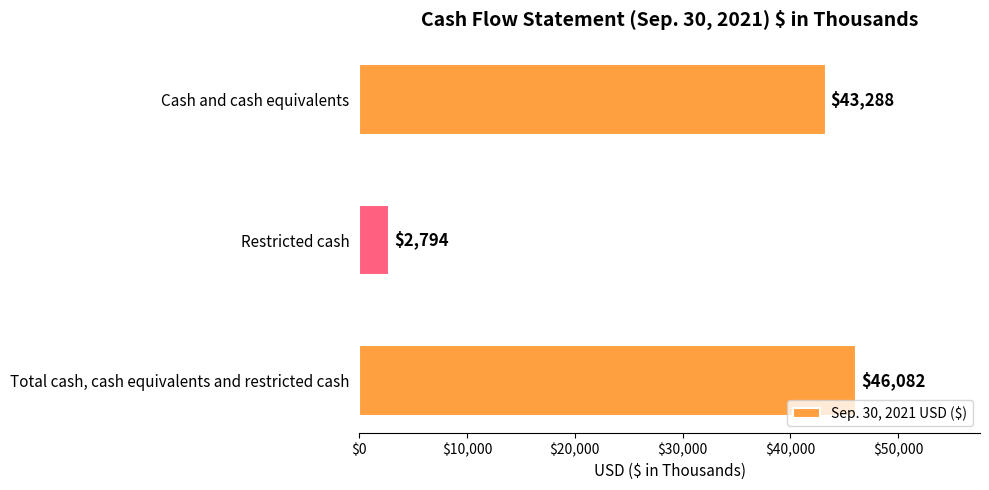

What is the sum of all values?

92164